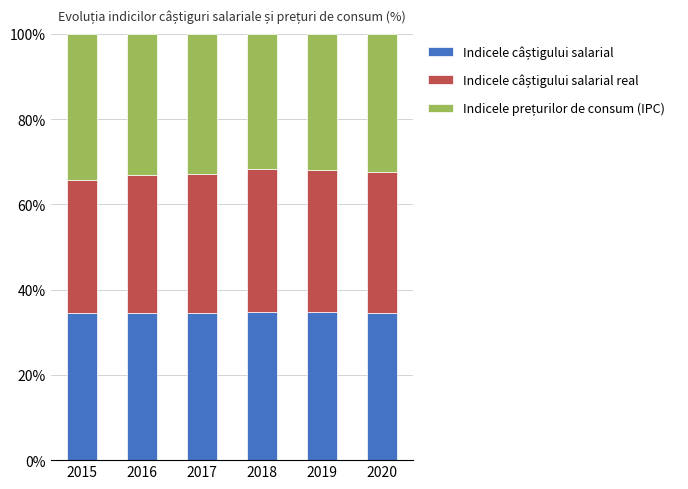

What is the total value across all series at 2015?

100.0